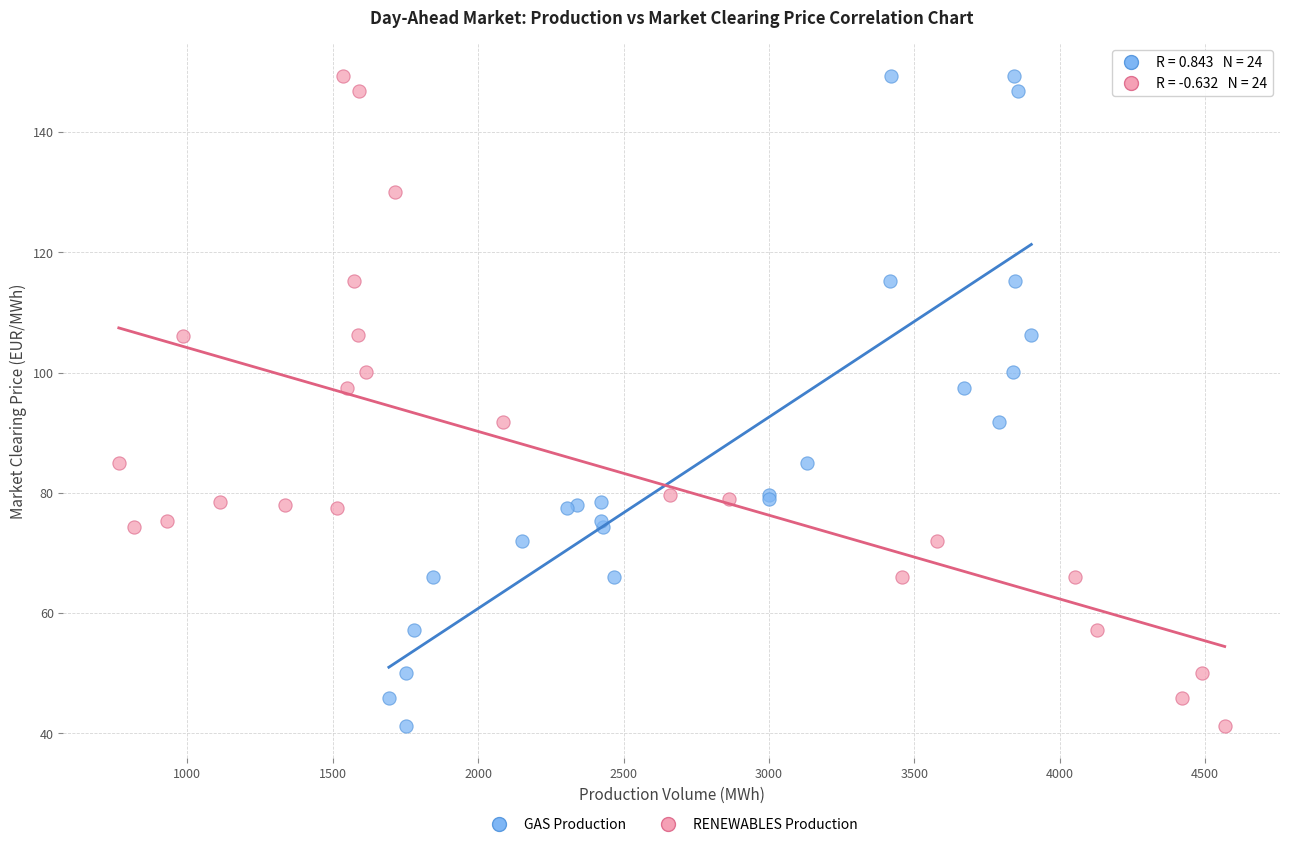

What are all the series names shown in the legend?

GAS Production, RENEWABLES Production